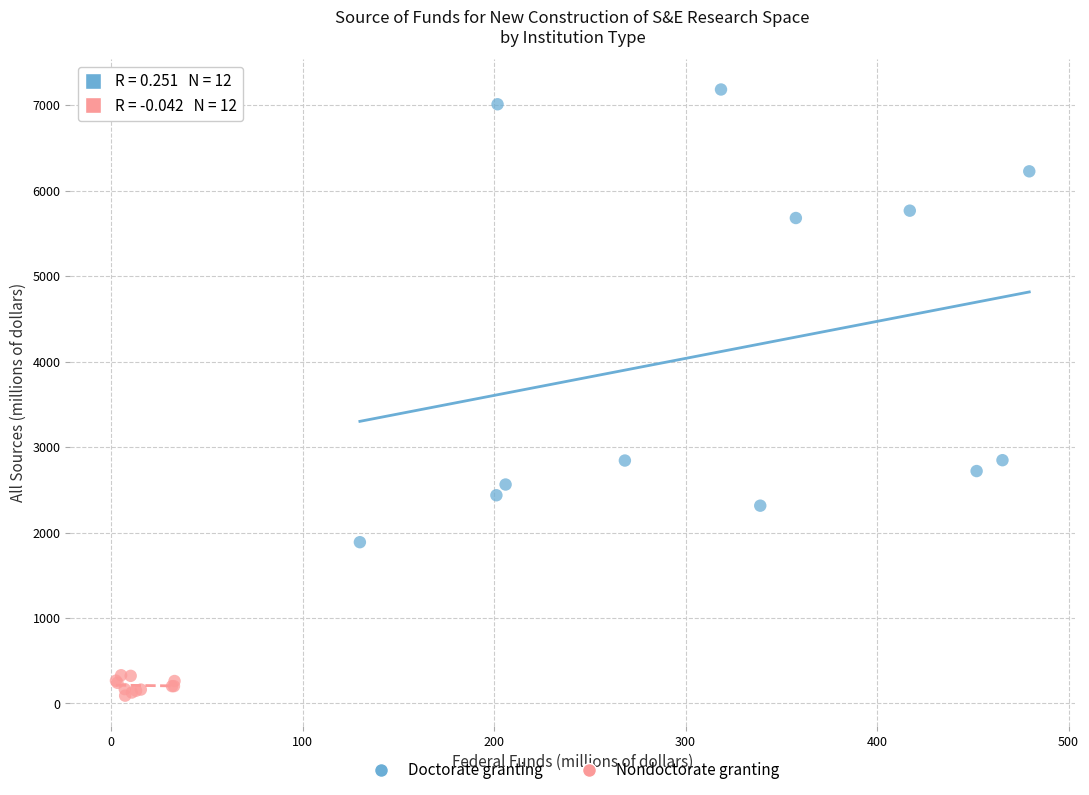

Which series has the largest Y range (max minus min)?

Doctorate granting